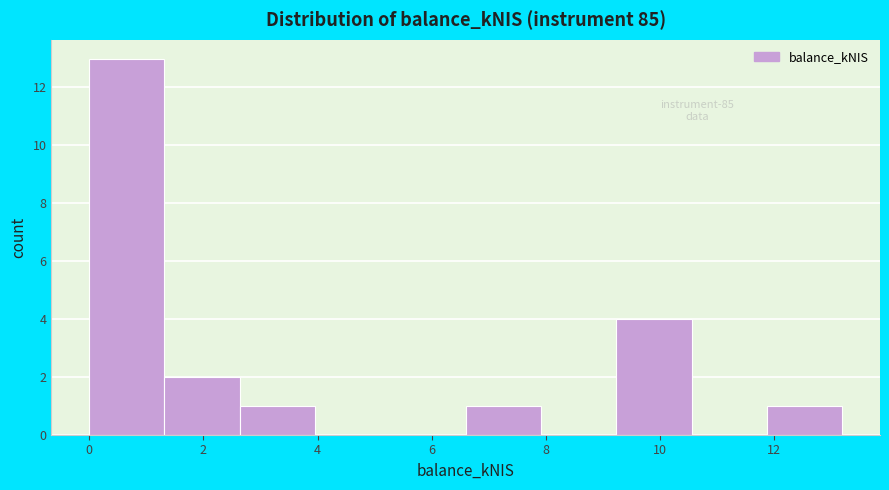

Reading left to right, list every bar in this chart as the range it spans on the x-axis followed by its height. Neither the bar edges nor the heights are printed on the chart, so give them approximately, as read against the axes.

0.0 to 1.4: 13
1.4 to 2.6: 2
2.6 to 4.0: 1
4.0 to 5.2: 0
5.2 to 6.6: 0
6.6 to 8.0: 1
8.0 to 9.2: 0
9.2 to 10.6: 4
10.6 to 11.8: 0
11.8 to 13.2: 1